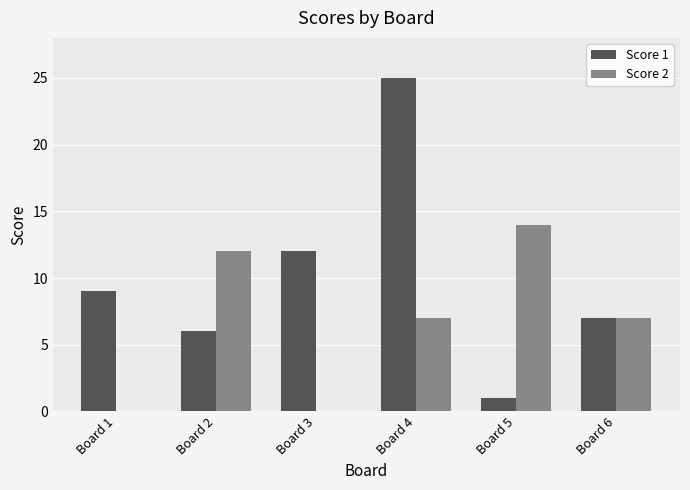

Are the bars horizontal?

No